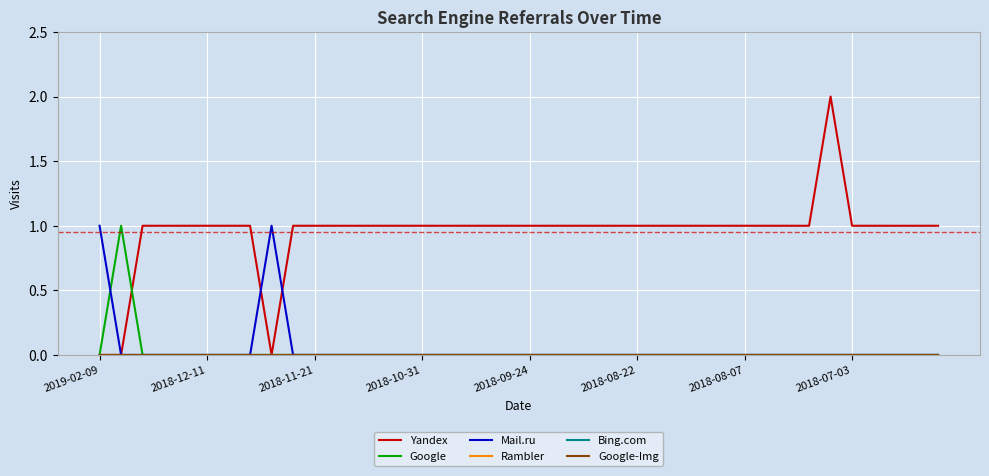

Does the chart display data point markers on the line(s)?

No